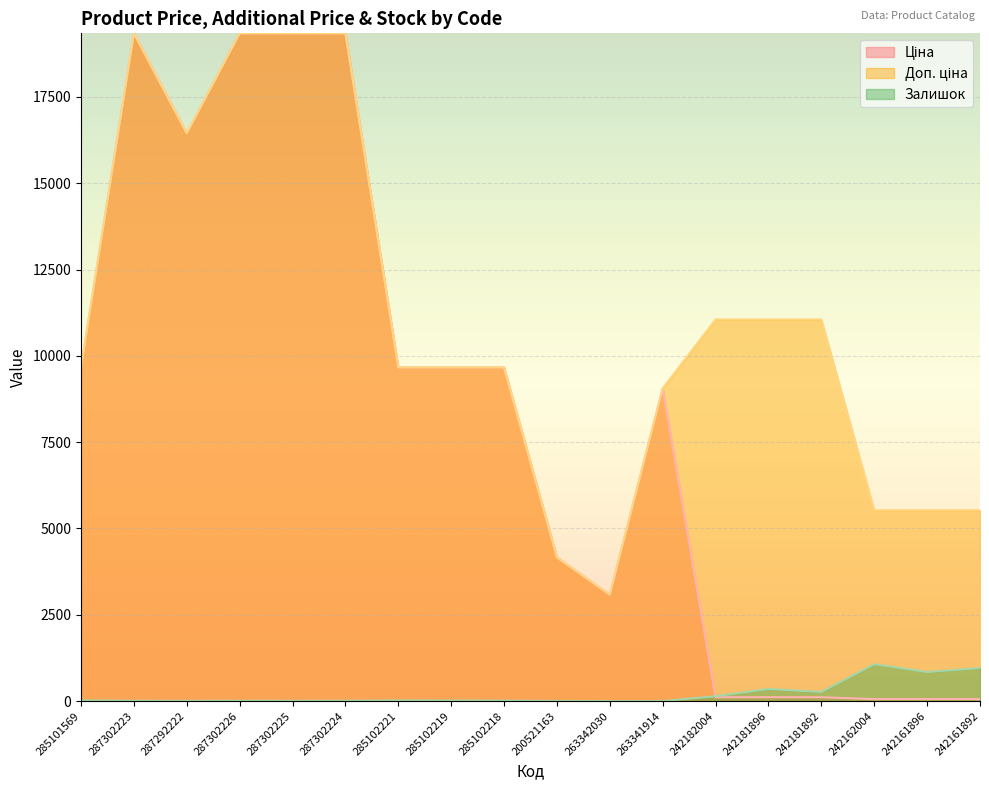

True or false: Ціна and Залишок cross at least once.

True